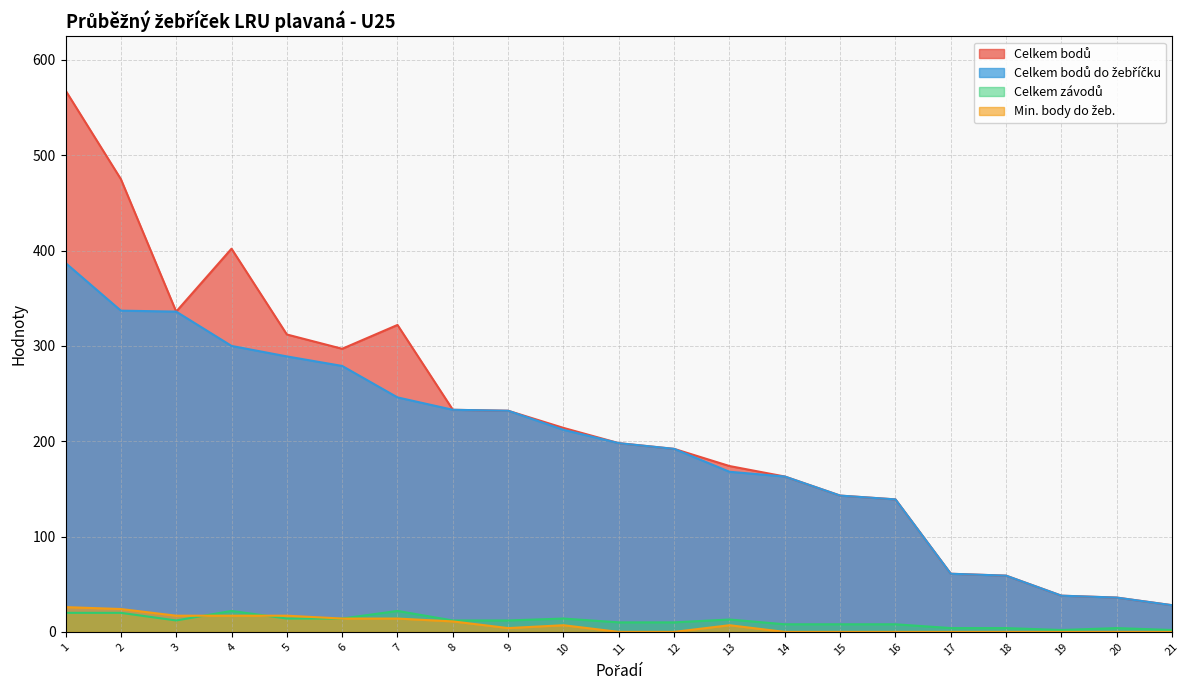

What is the sum of the Celkem bodů values at 1 and 7?

890